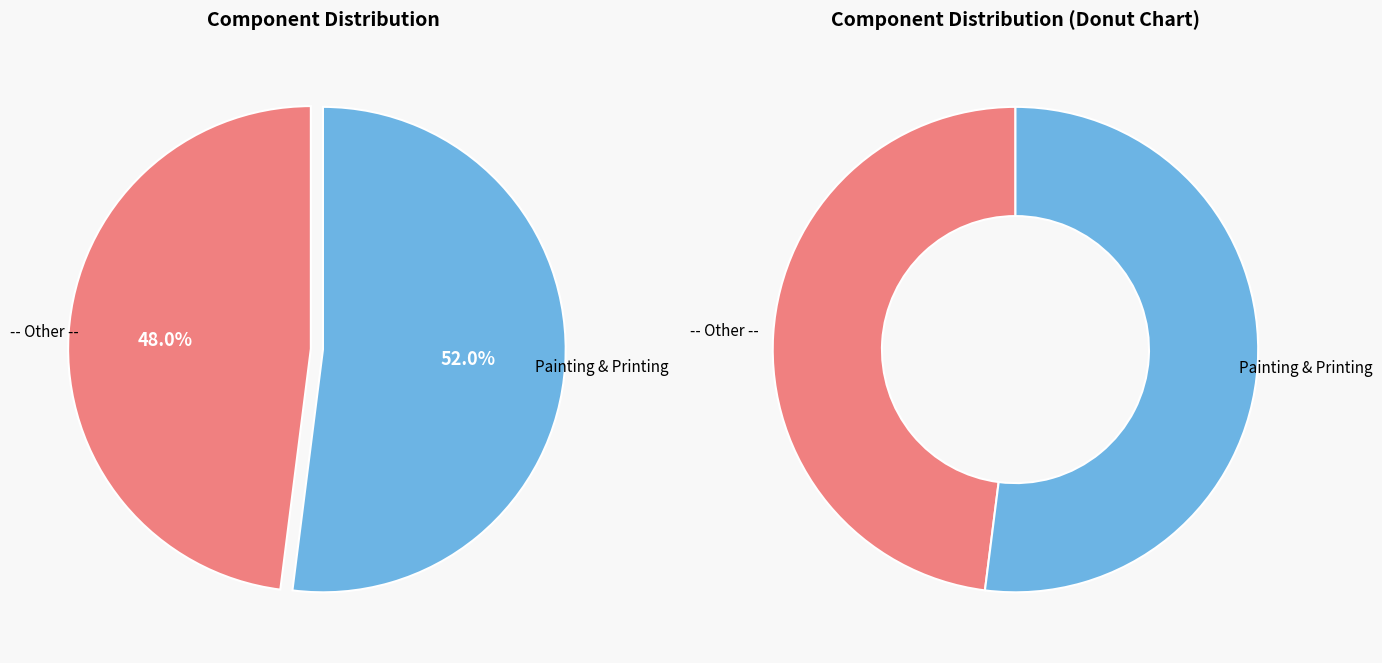

What is the total percentage of Painting & Printing and -- Other --?

100.0%